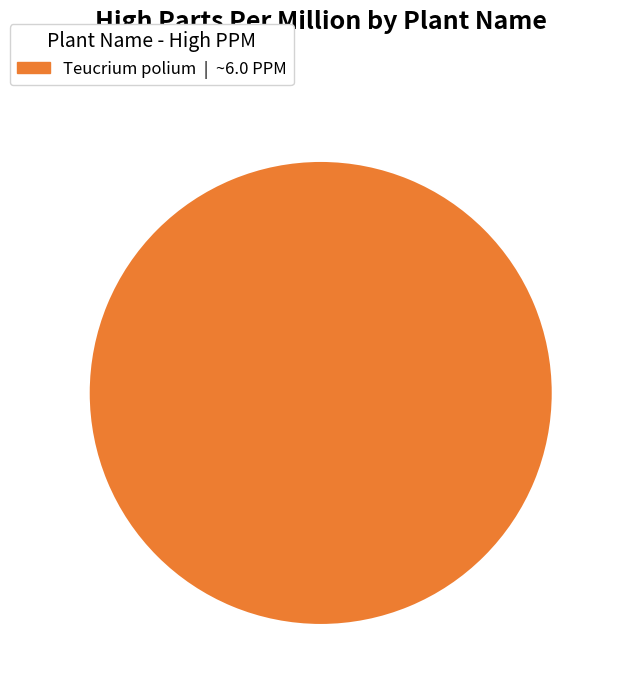

How many segments does this pie chart have?

1